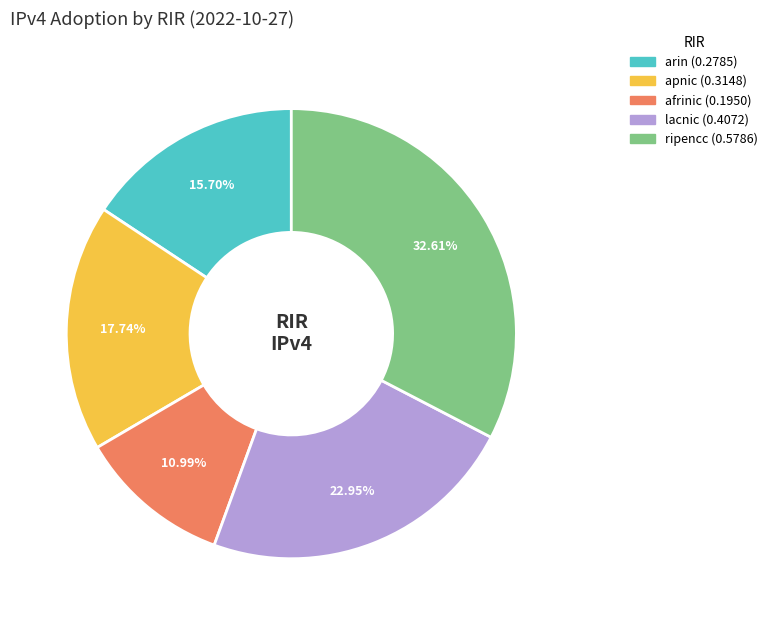

What percentage do arin and lacnic together represent?

38.7%